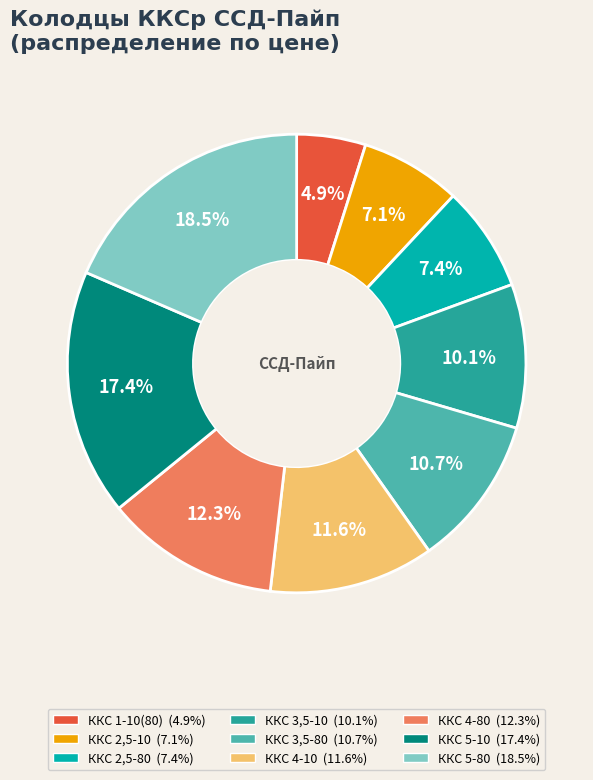

How many segments does this pie chart have?

9